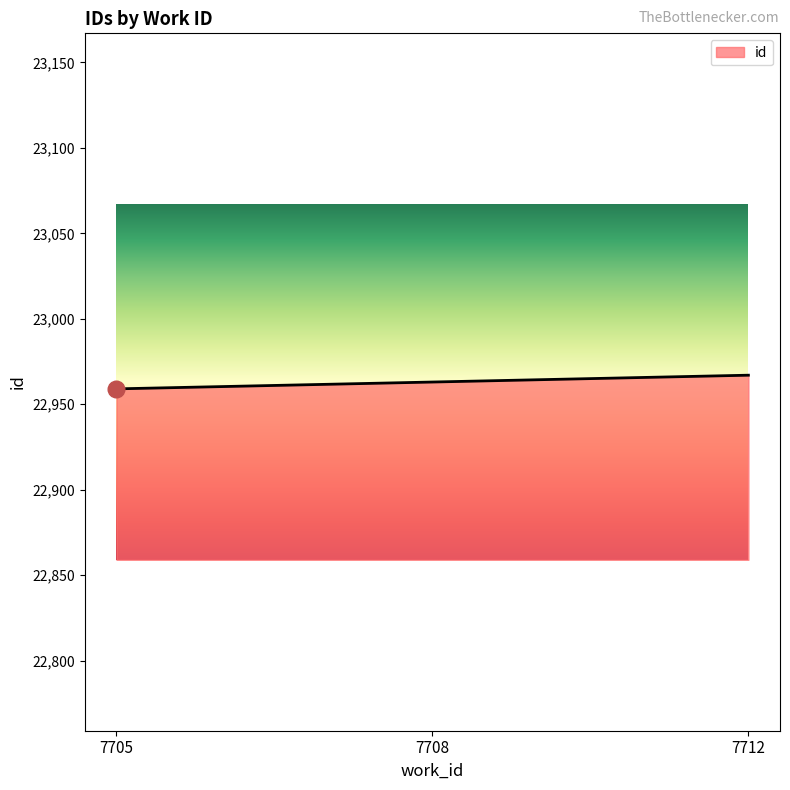

What is the ratio of the value at 7705 to the value at 7708?

1.0